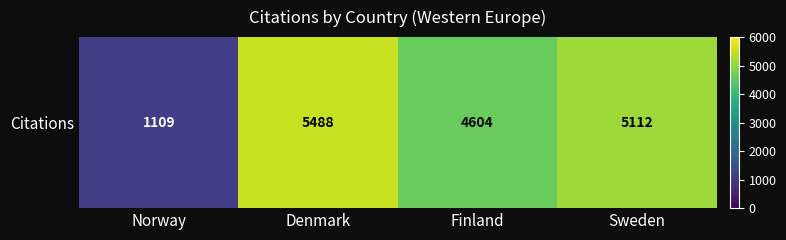

What is the sum of the values at Finland and Norway?

5713